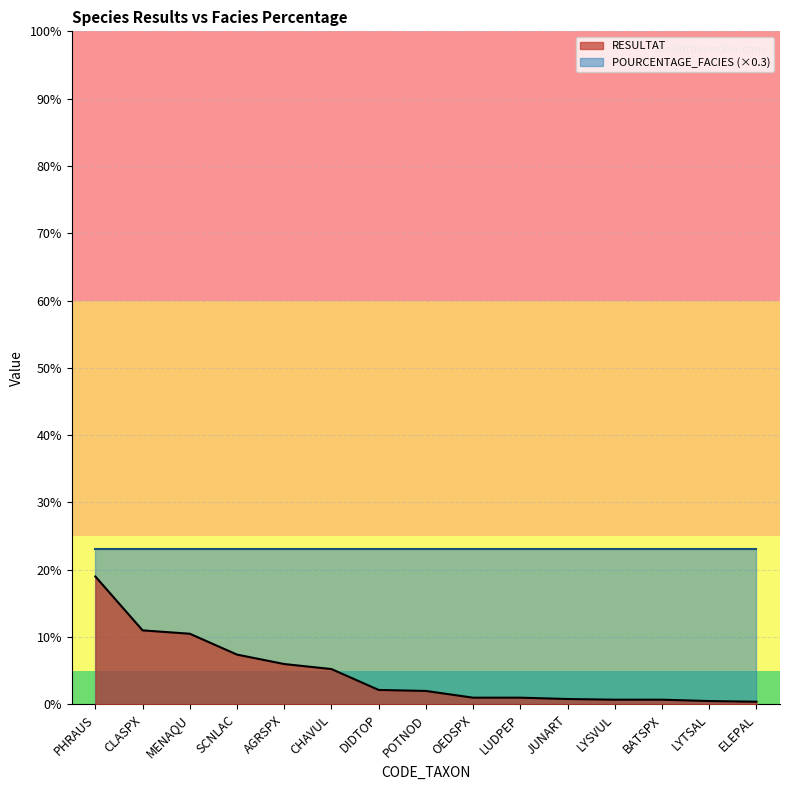

Does the chart display data point markers on the line(s)?

No